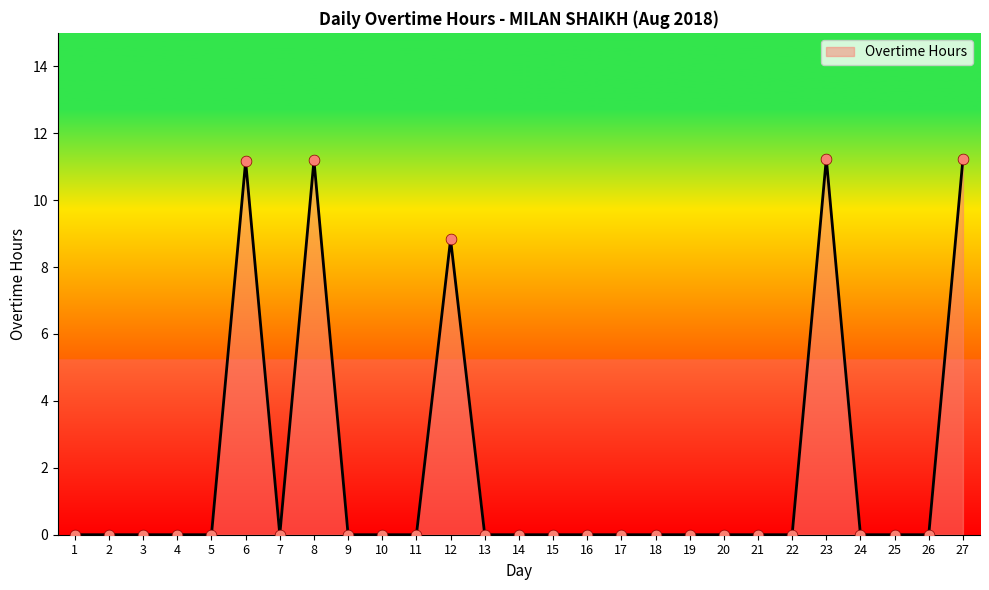

What is the change in value from 19 to 23?

+11.2